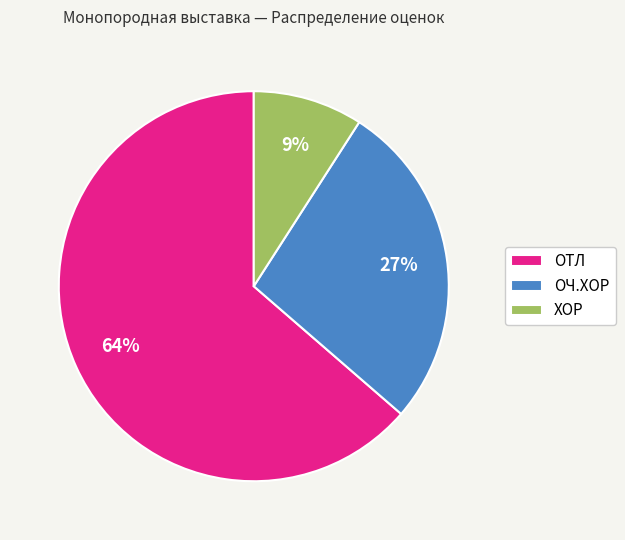

Is the sum of ОЧ.ХОР and ОТЛ greater than half?

Yes